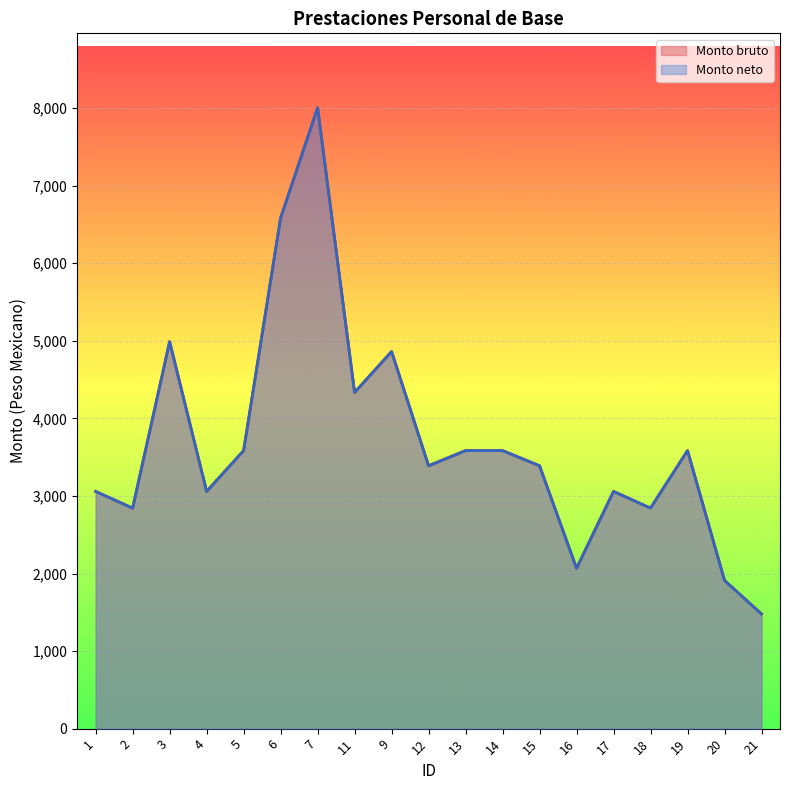

How many interior local peaks does the Monto bruto series have?

5